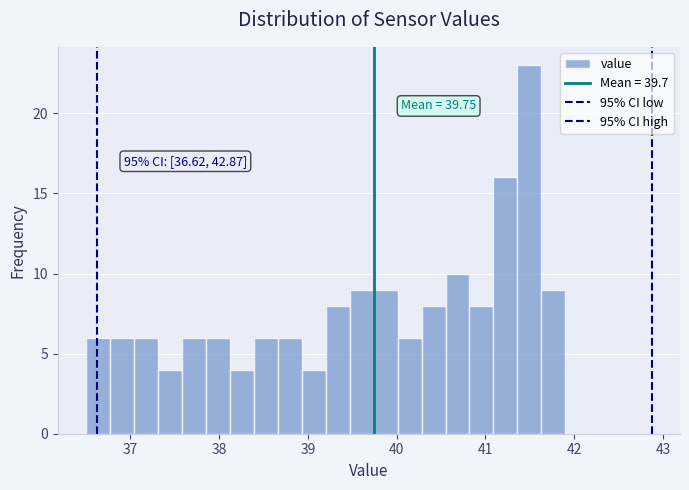

Read against the x-axis, roughly where is the centre of the tallest bar?

41.5